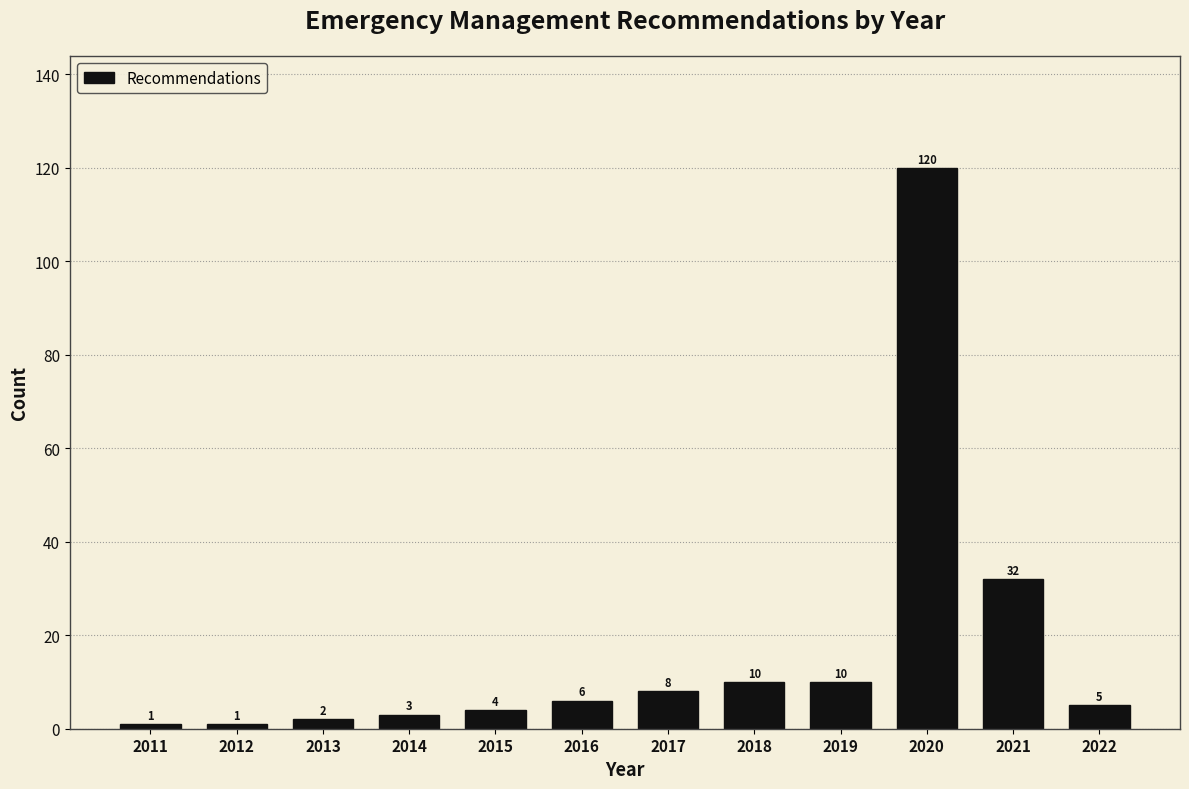

Reading left to right, transcribe all the data shown in this chart.

2011=1	2012=1	2013=2	2014=3	2015=4	2016=6	2017=8	2018=10	2019=10	2020=120	2021=32	2022=5